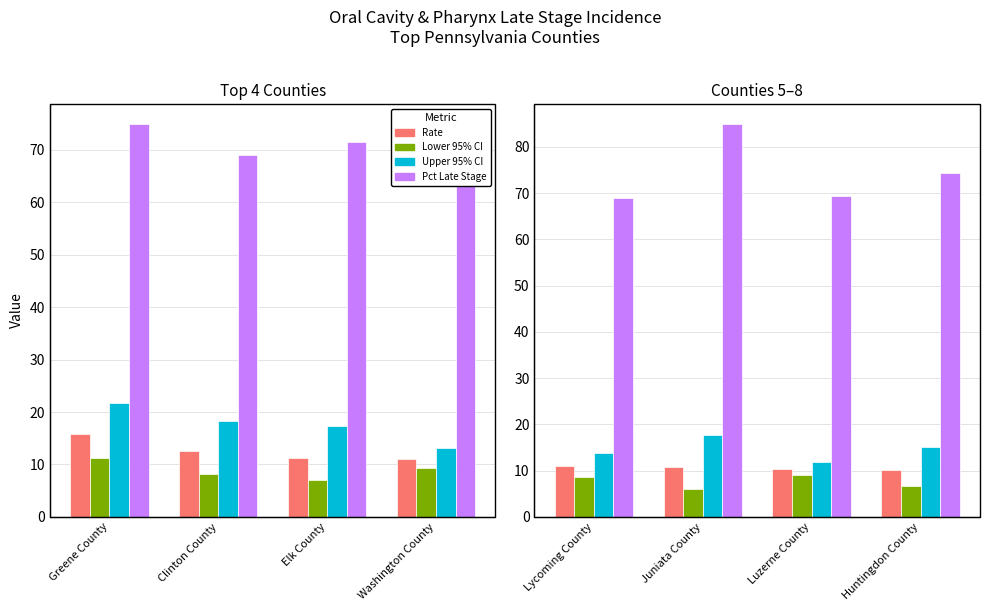

How many groups of bars are there?

4